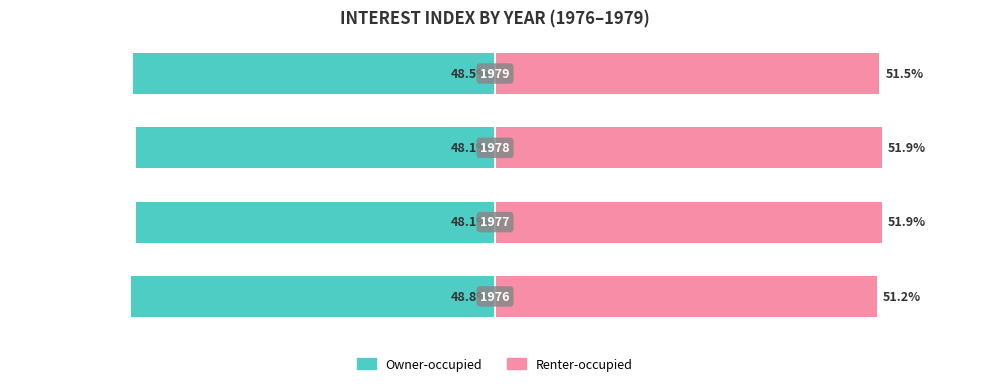

How many bars are there in each group?

2